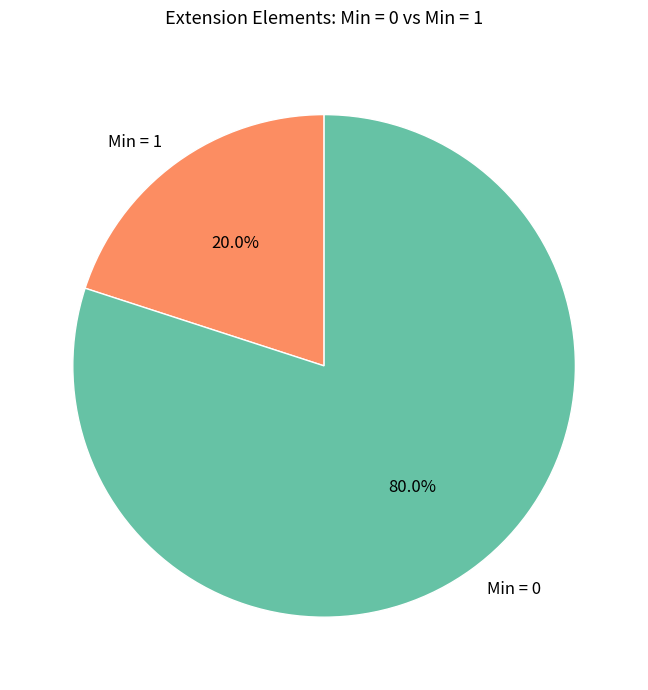

What is the majority slice?

Min = 0